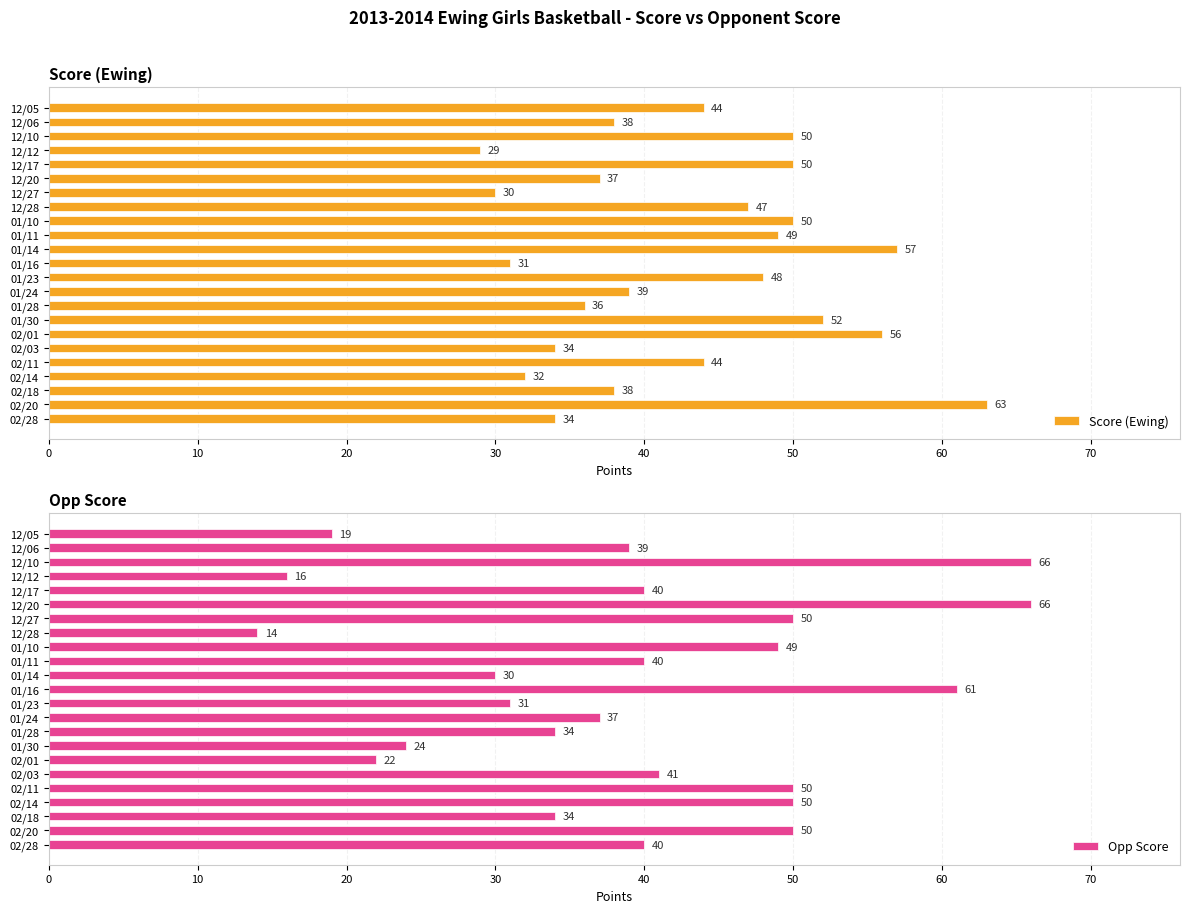

Reading right to left, transcribe all the data shown in this chart.

Score (Ewing): 34	63	38	32	44	34	56	52	36	39	48	31	57	49	50	47	30	37	50	29	50	38	44
Opp Score: 40	50	34	50	50	41	22	24	34	37	31	61	30	40	49	14	50	66	40	16	66	39	19